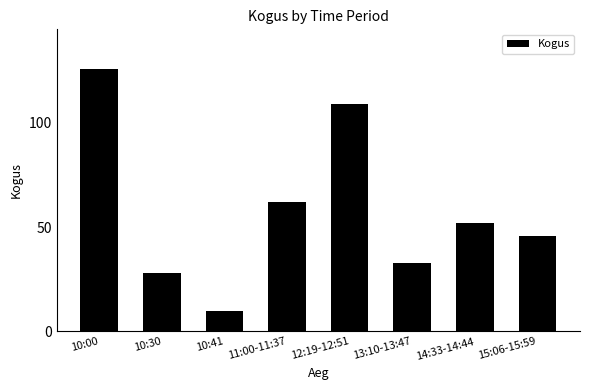

How many series are shown in this chart?

1